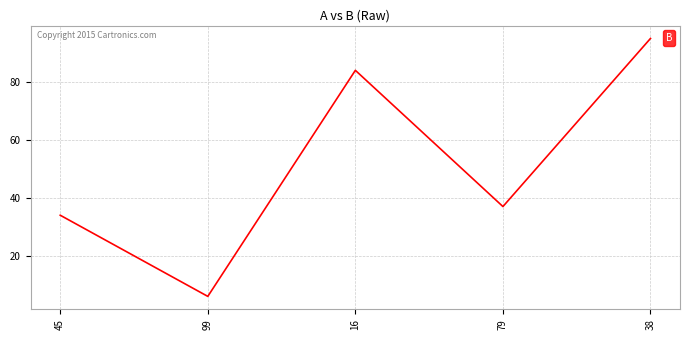

The value at 79 is 51. True or false?

False